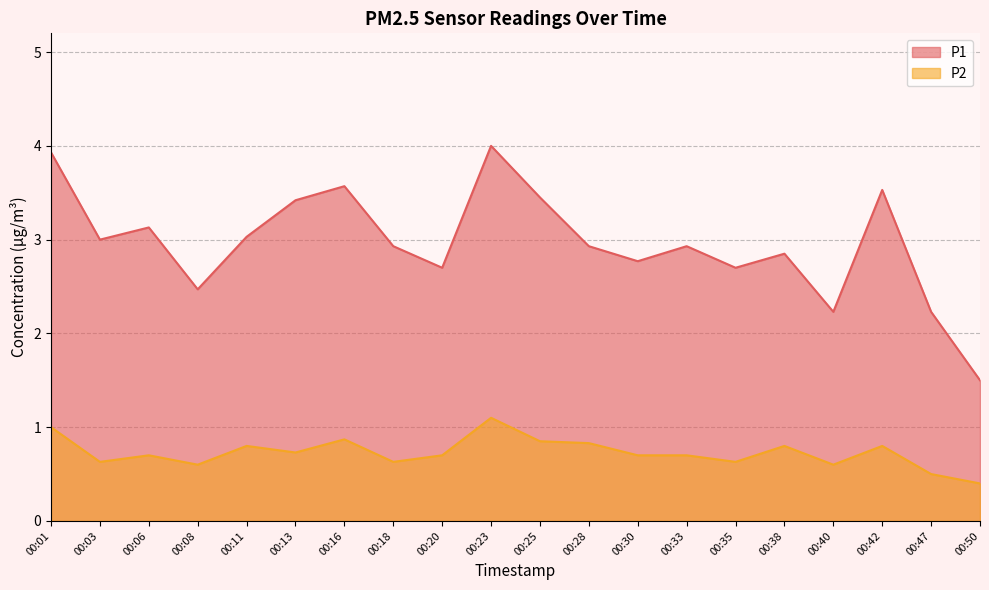

Rank the series by their average value, from highest to lowest.

P1, P2